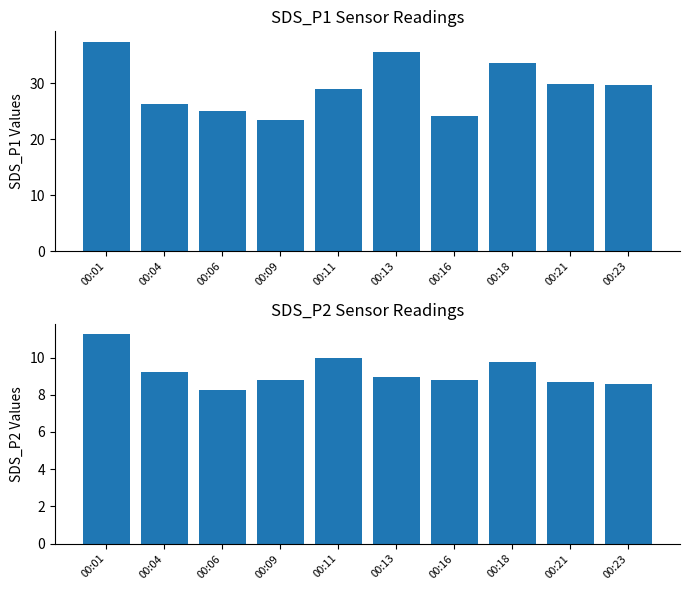

What is the difference between the SDS_P2 values at 00:23 and 00:21?

0.1